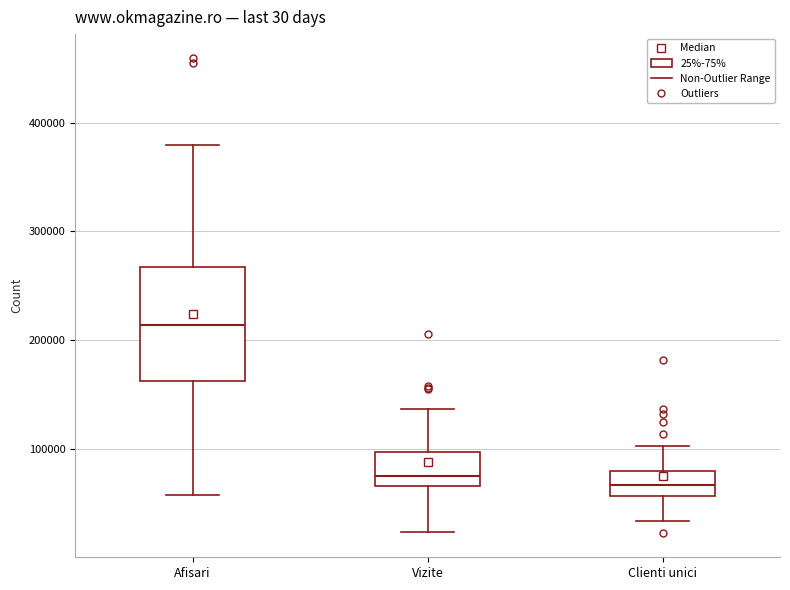

Which box has the highest median line?

Afisari